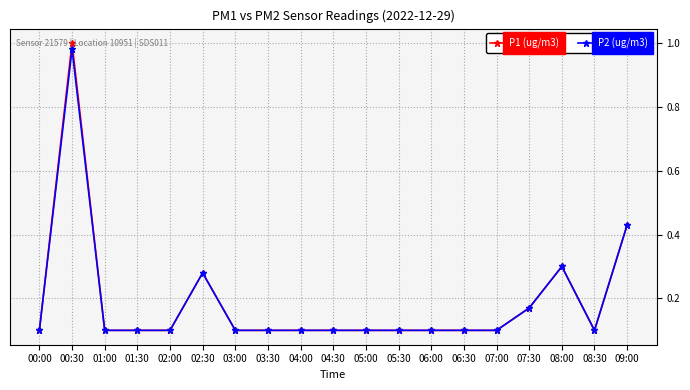

How many lines are shown in the chart?

2